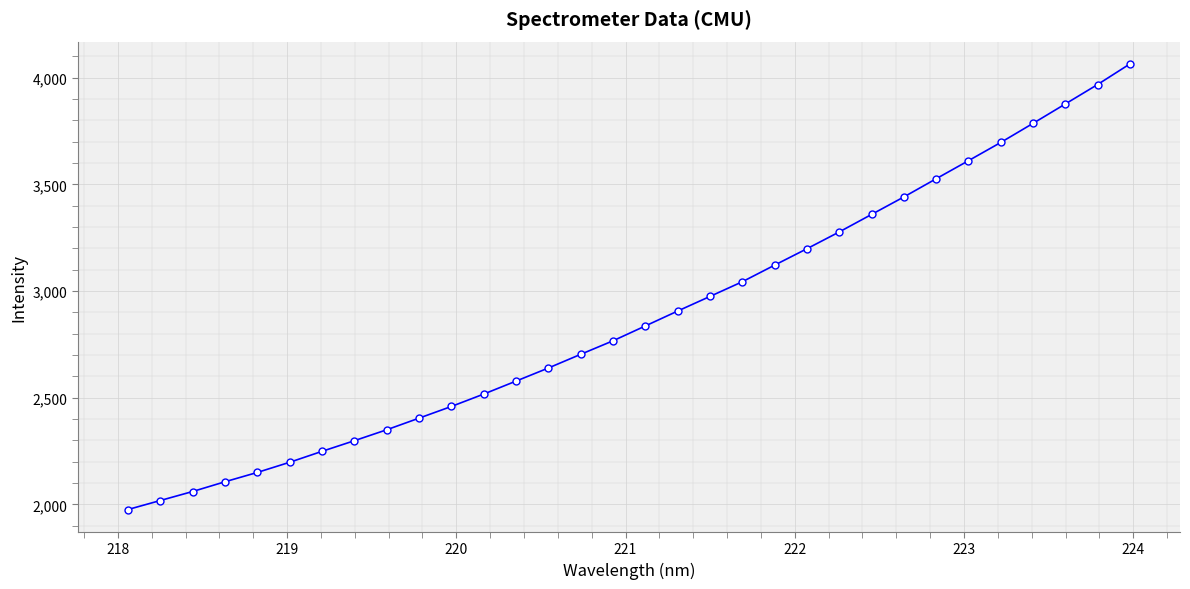

What is the minimum value shown in the chart?

1975.8